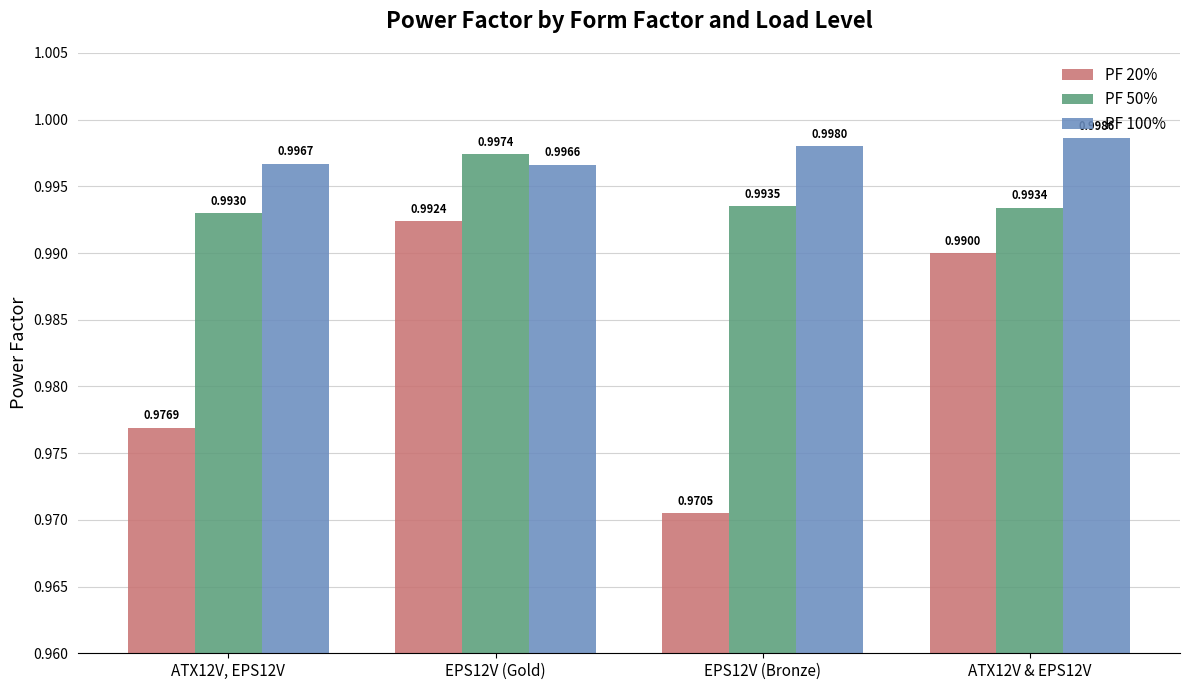

The value of PF 100% at EPS12V (Bronze) is 1.0. True or false?

True